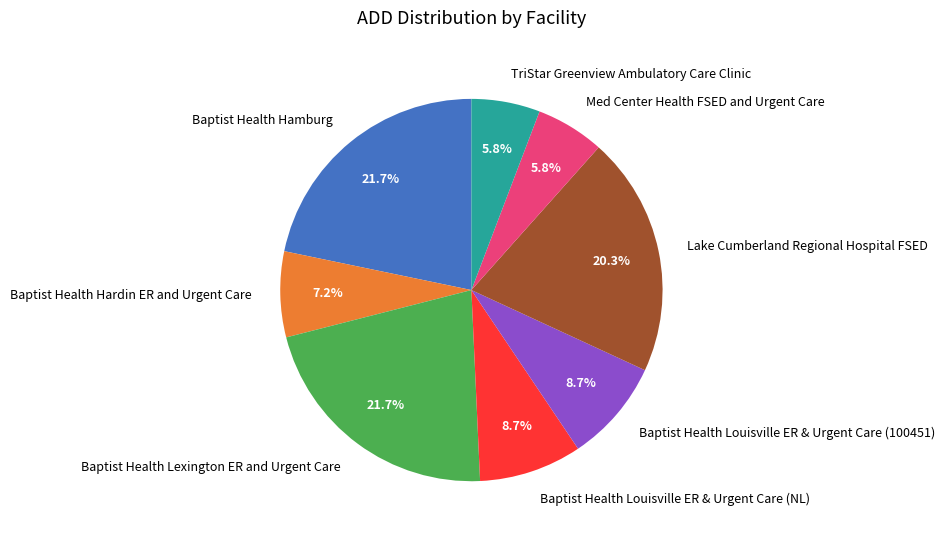

Is Baptist Health Hamburg the majority of the pie?

No